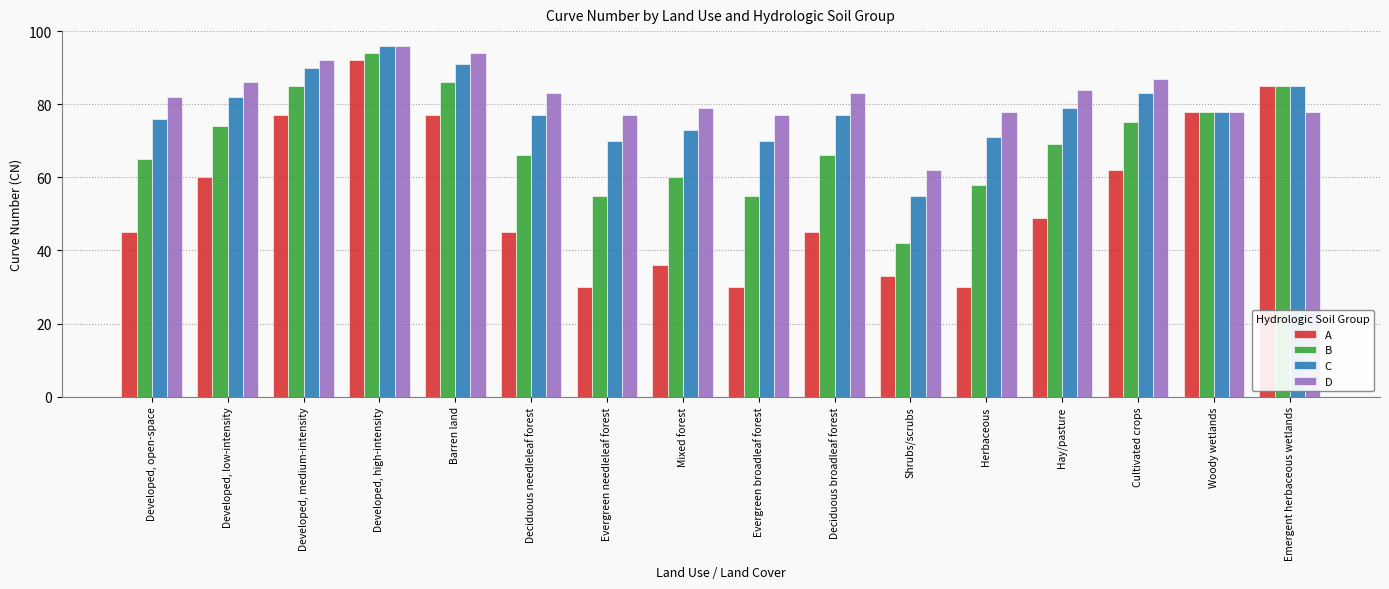

What position from the left is Cultivated crops?

14